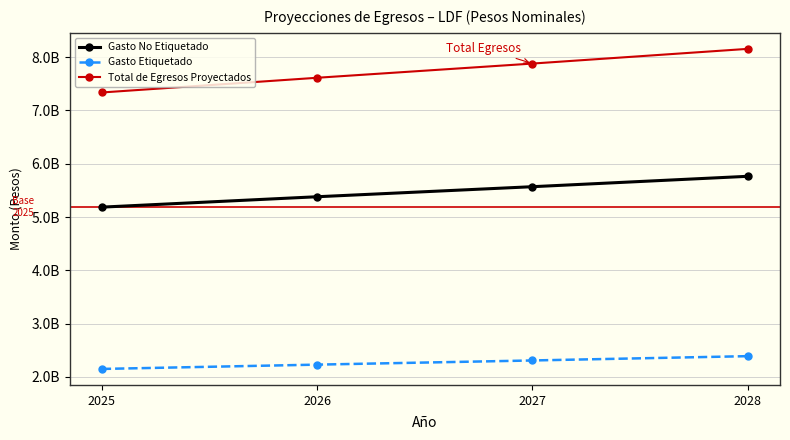

What is the difference between the Total de Egresos Proyectados values at 2025 and 2028?

817957854.2